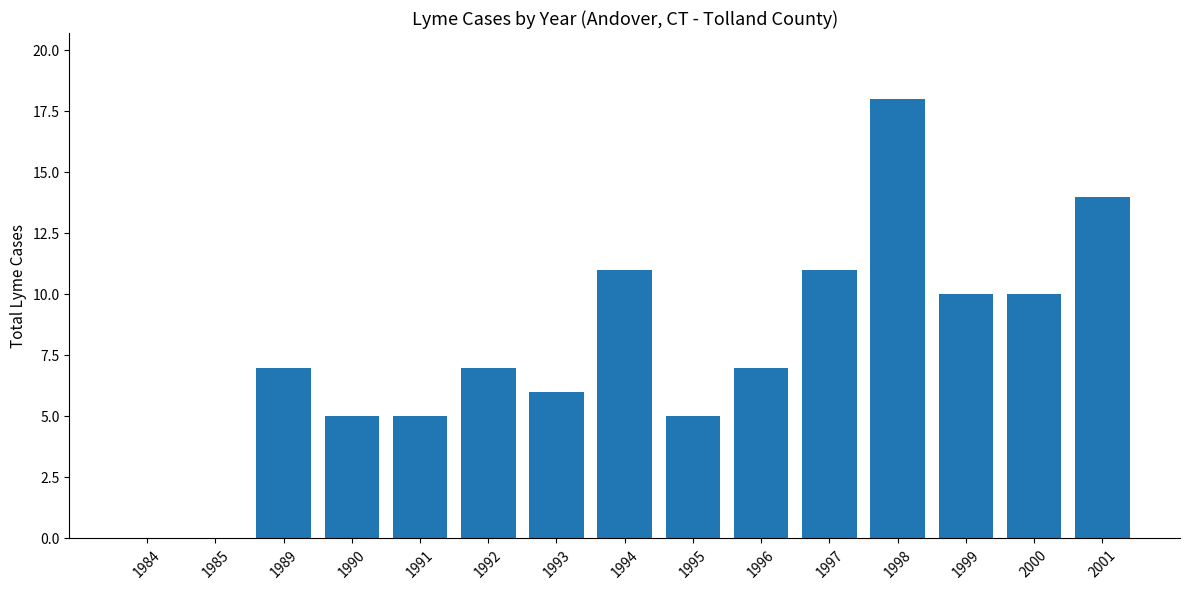

Approximately how many times larger is the value at 1990 compared to 1999?

0.5